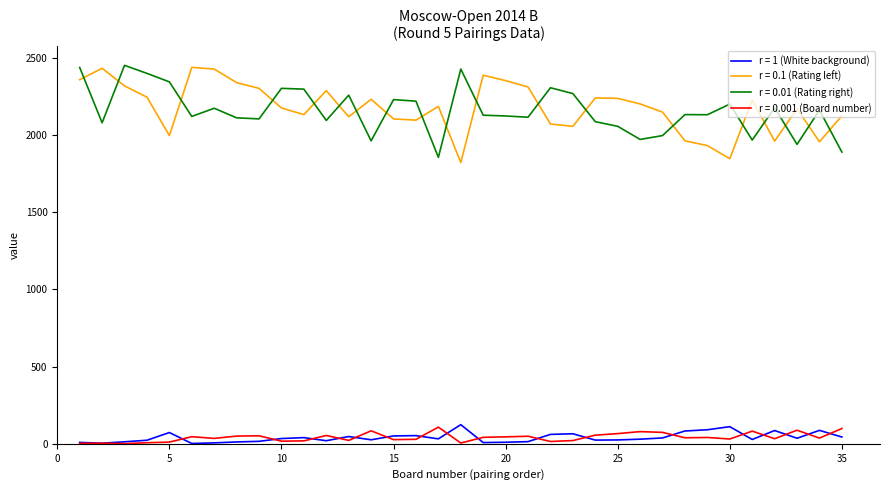

Does the chart have visible grid lines?

No